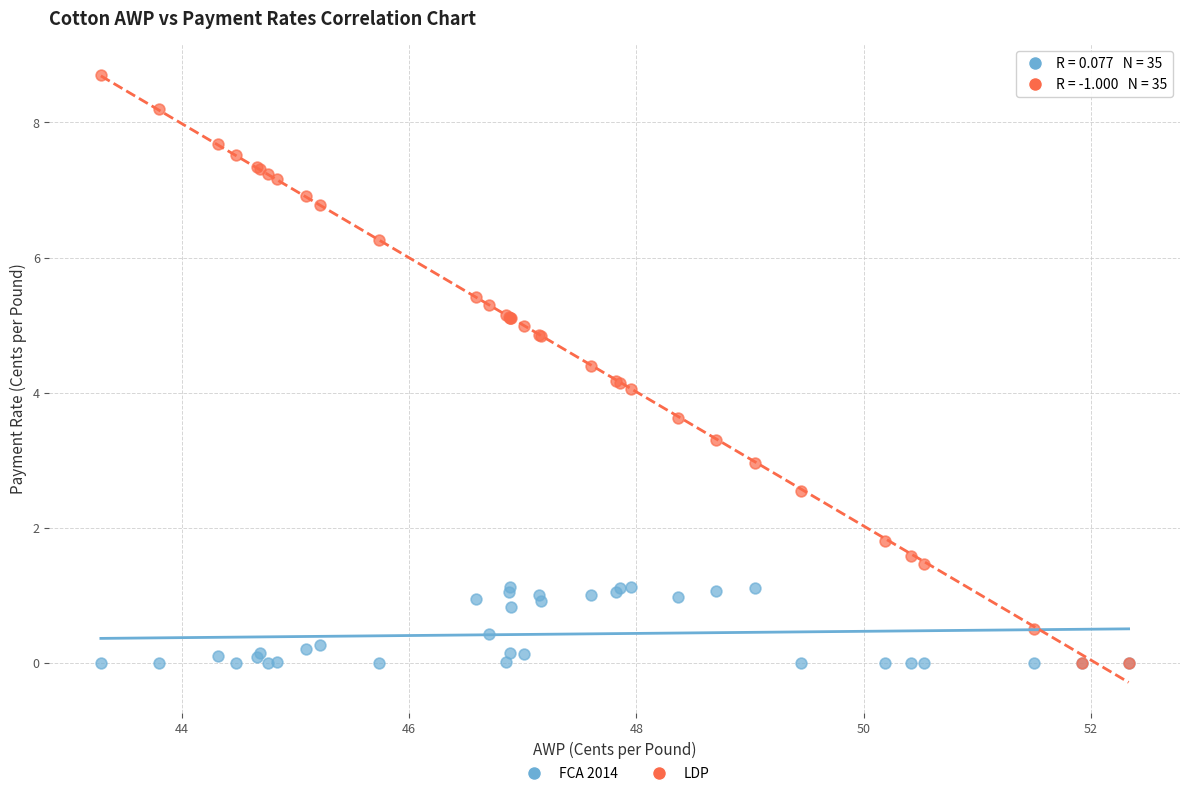

What are all the series names shown in the legend?

FCA 2014, LDP